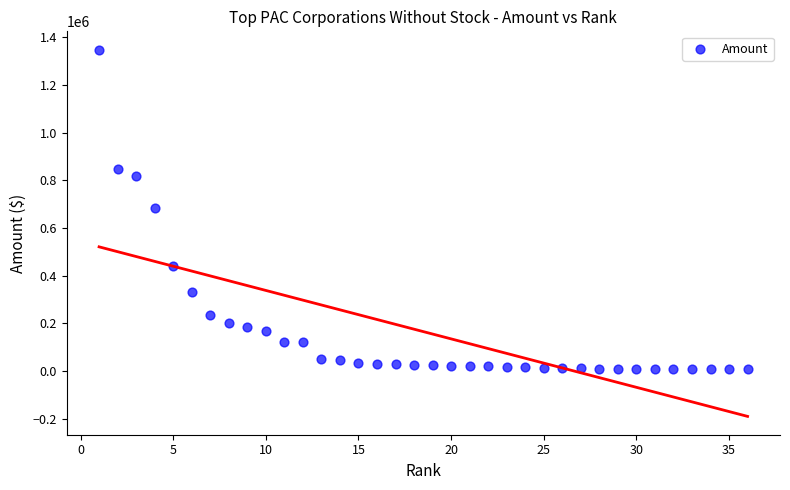

What is the range of Y values (max minus min)?

1340775.0